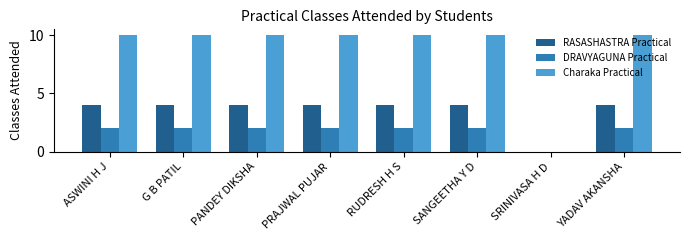

What is the maximum value for Charaka Practical?

10